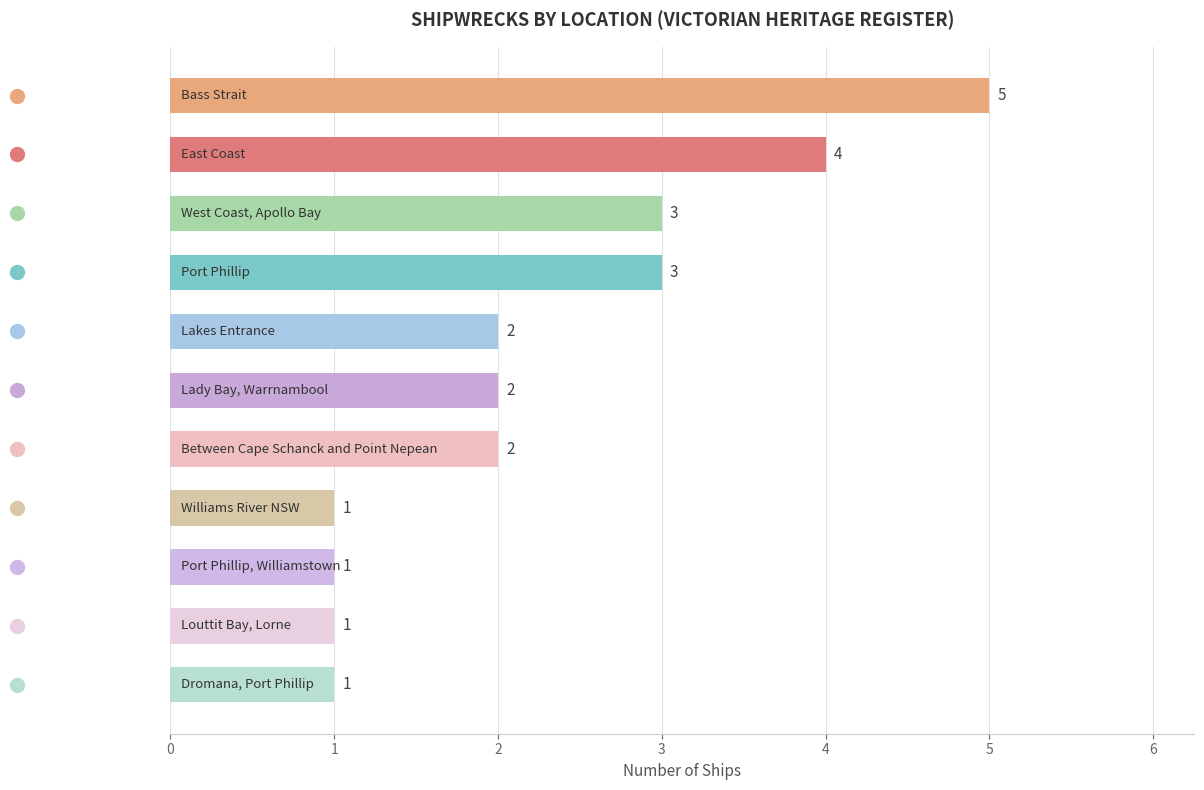

What is the value of the 5th bar from the top?

2